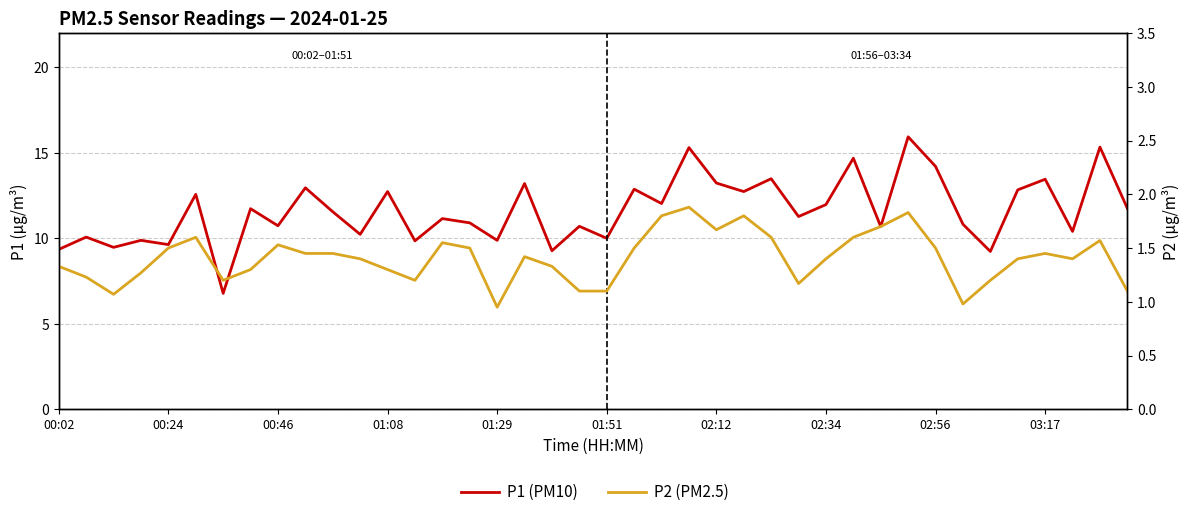

What position from the right is 34?

6